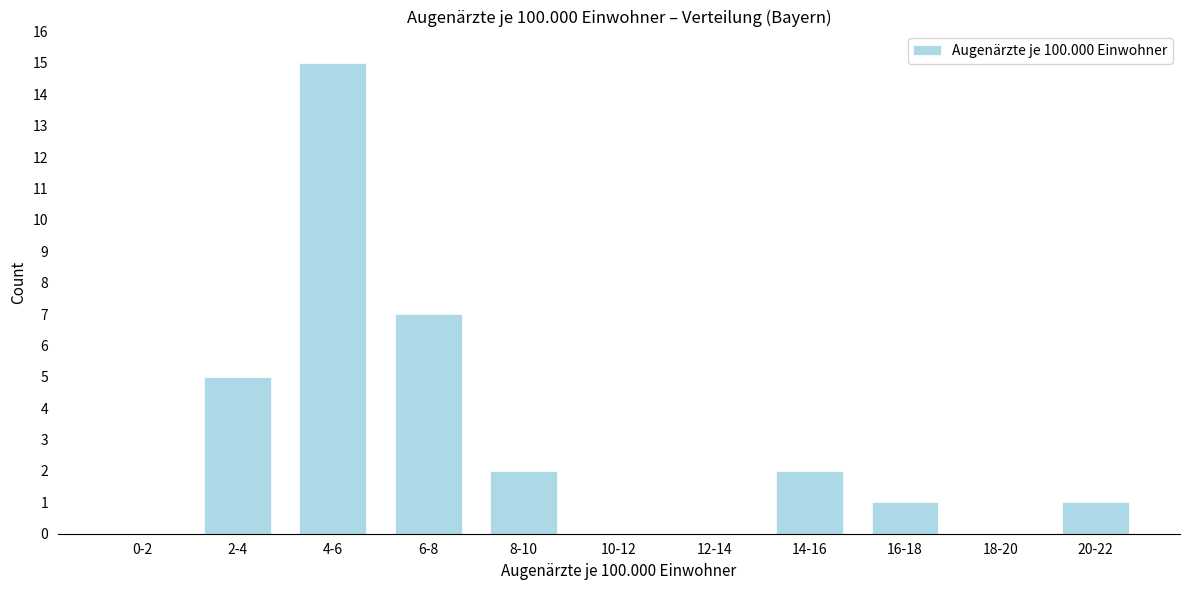

Reading left to right, list all the values displayed in this chart.

0-2=0	2-4=5	4-6=15	6-8=7	8-10=2	10-12=0	12-14=0	14-16=2	16-18=1	18-20=0	20-22=1